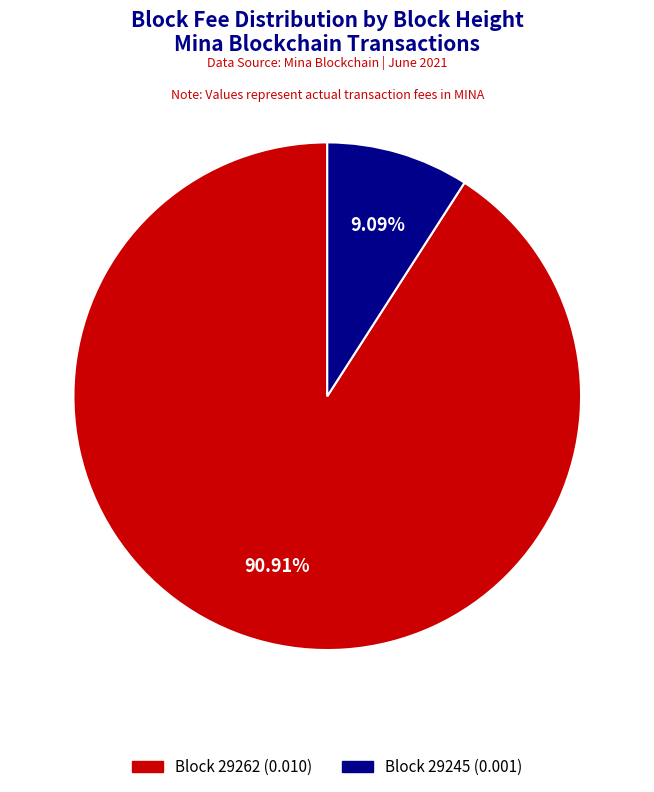

Does any single category account for the majority?

Yes